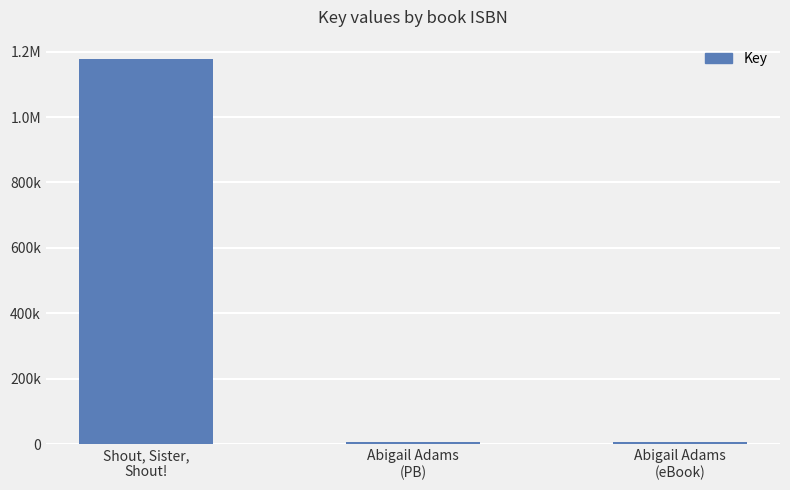

What is the difference between the maximum and minimum values?

1171568